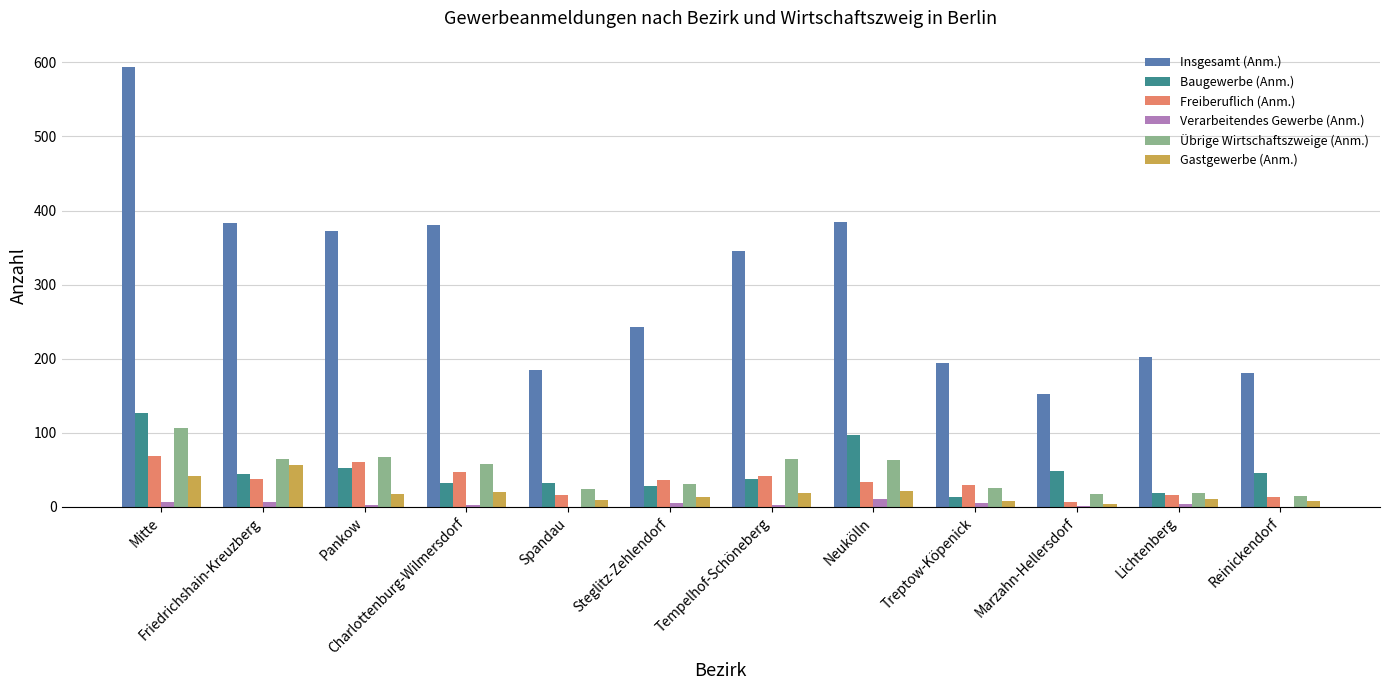

Which series has the largest total across all categories?

Insgesamt (Anm.)